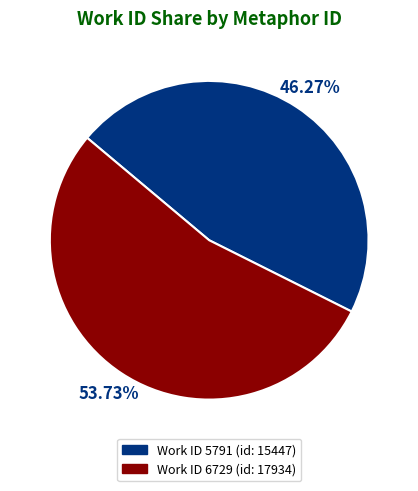

Count the number of slices in the pie.

2